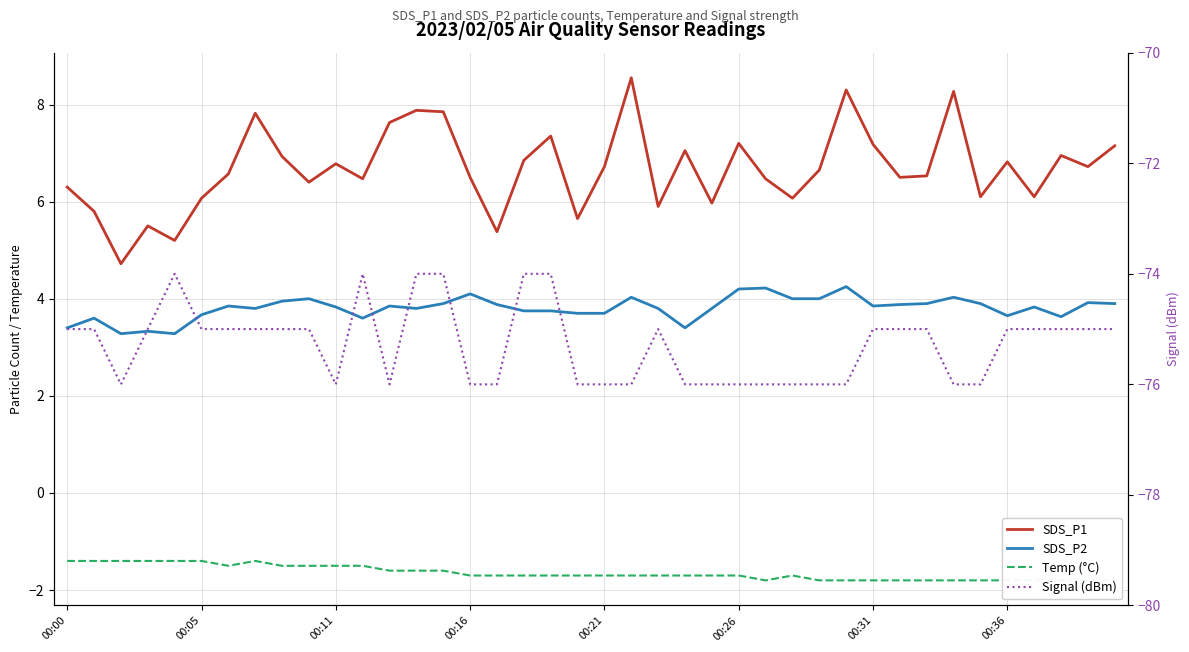

True or false: SDS_P2 and Temp (°C) cross at least once.

False